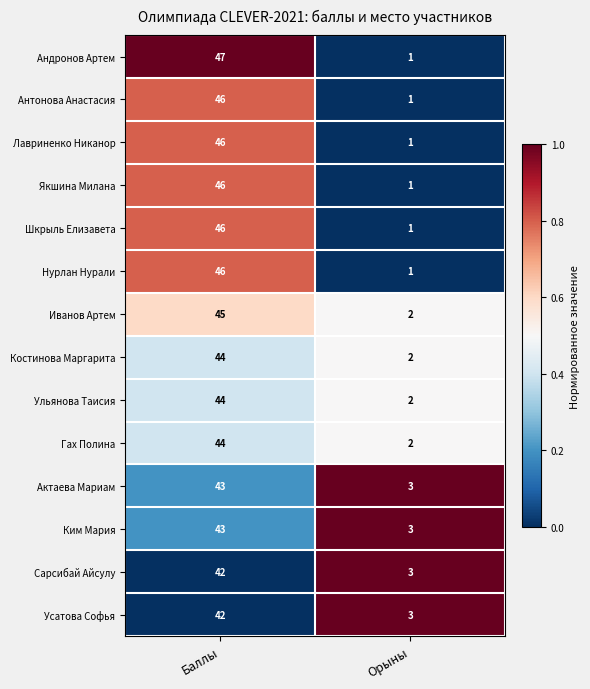

List the labels in order of Ульянова Таисия value, largest first.

Баллы, Орыны